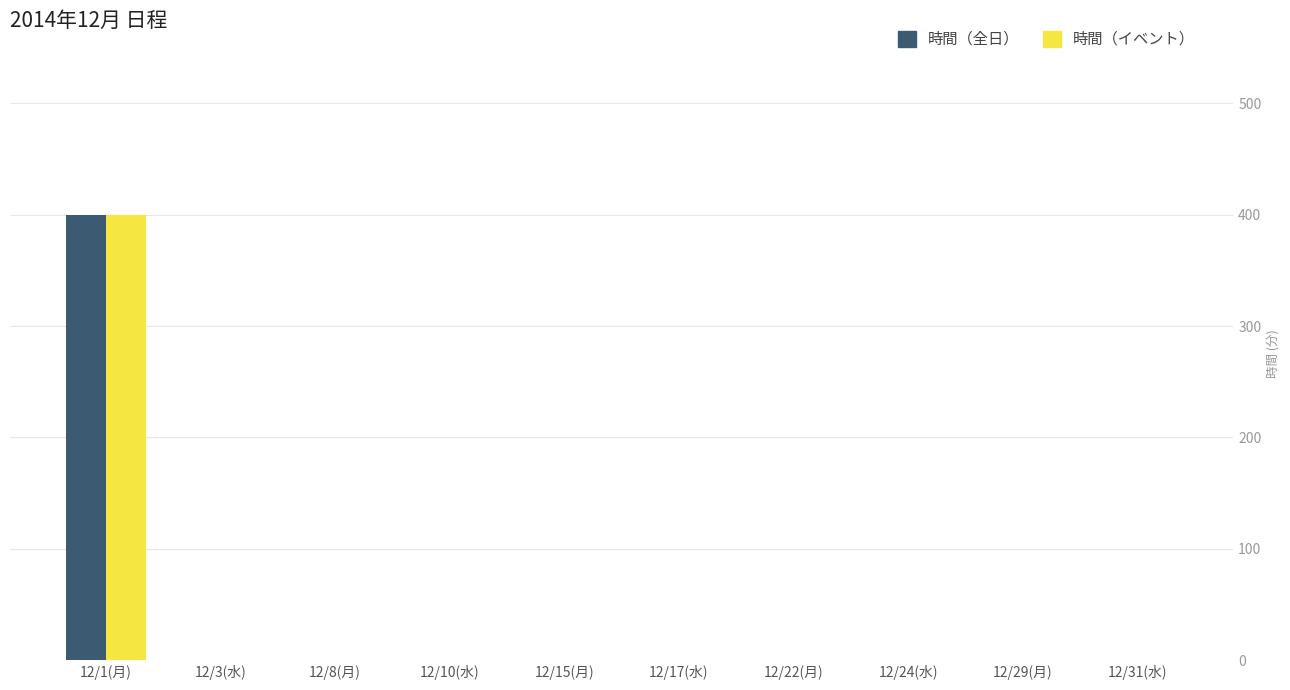

At which label does 時間（全日） reach its peak?

12/1(月)